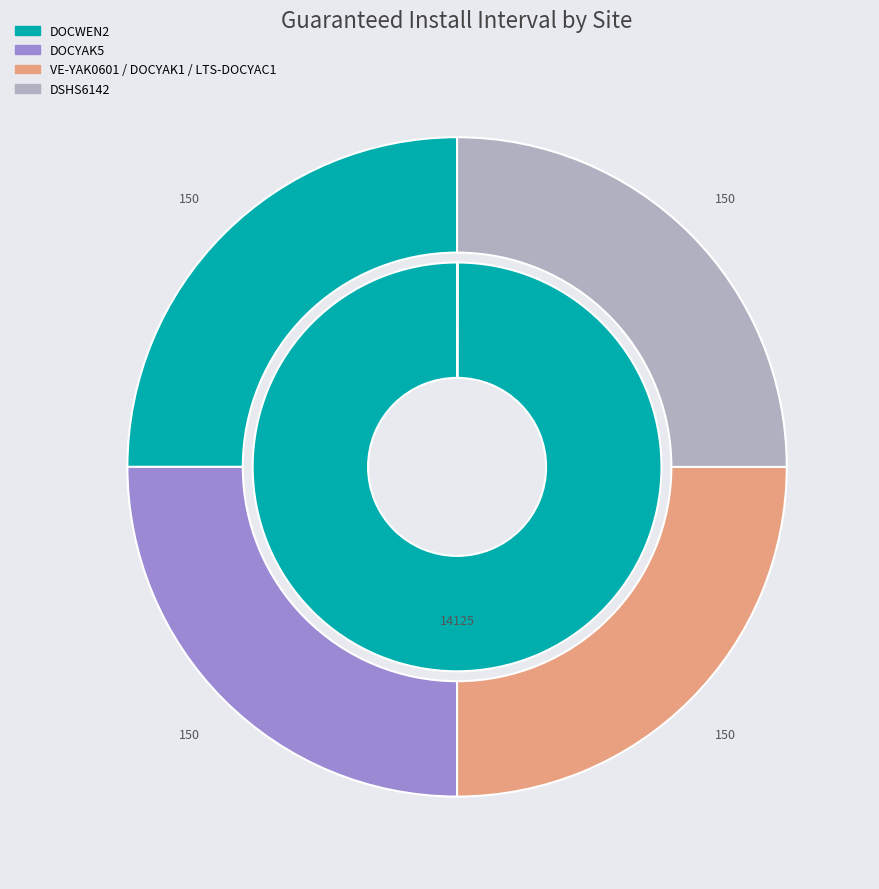

The VE-YAK0601 / DOCYAK1 / LTS-DOCYAC1 slice represents 1% of the pie. True or false?

False